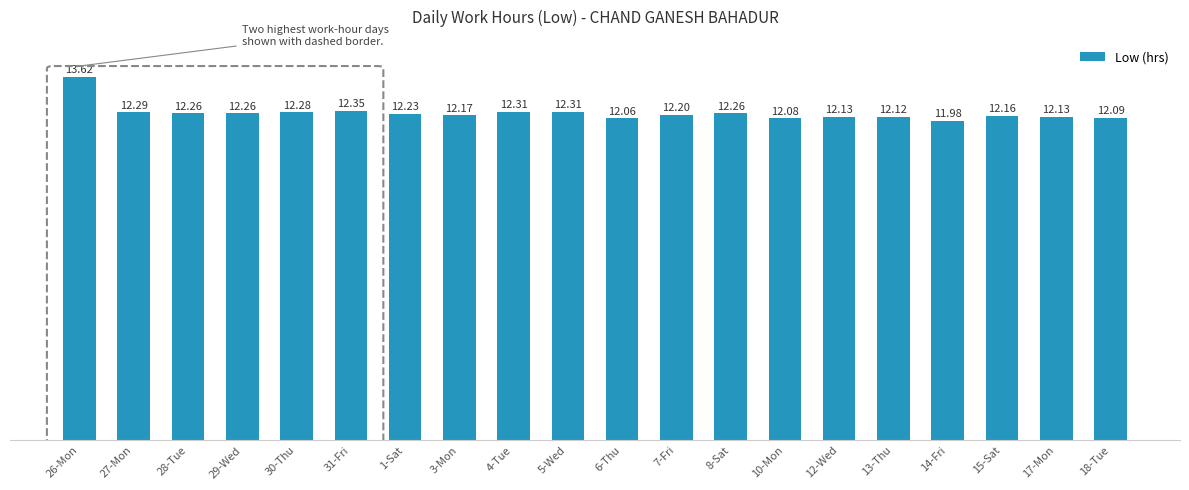

What is the difference between the maximum and minimum values?

1.6